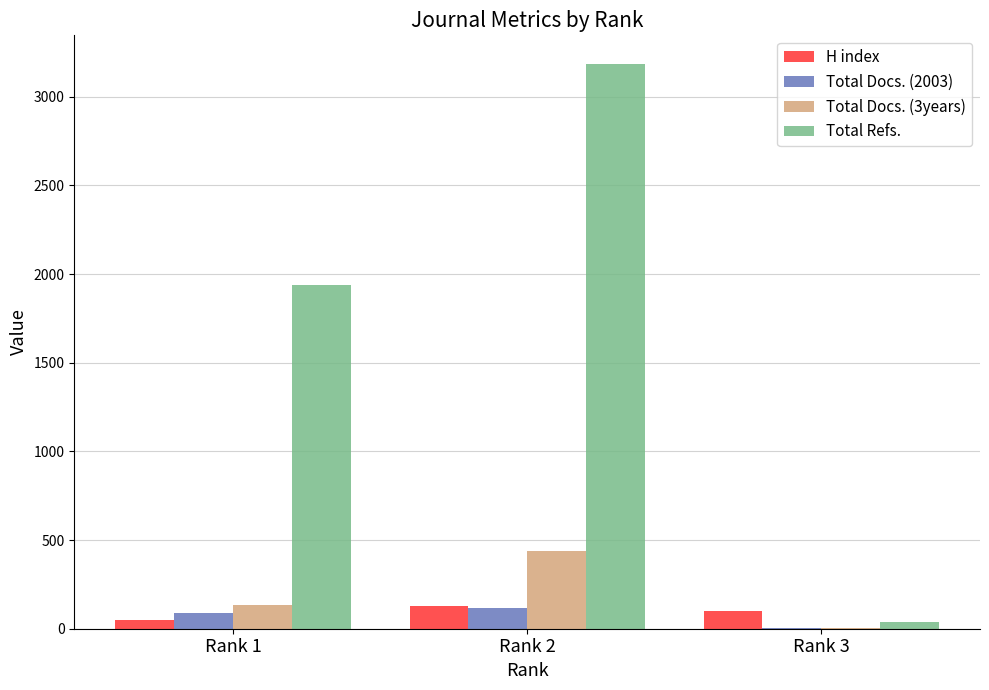

At which category is the sum across all series the highest?

Rank 2